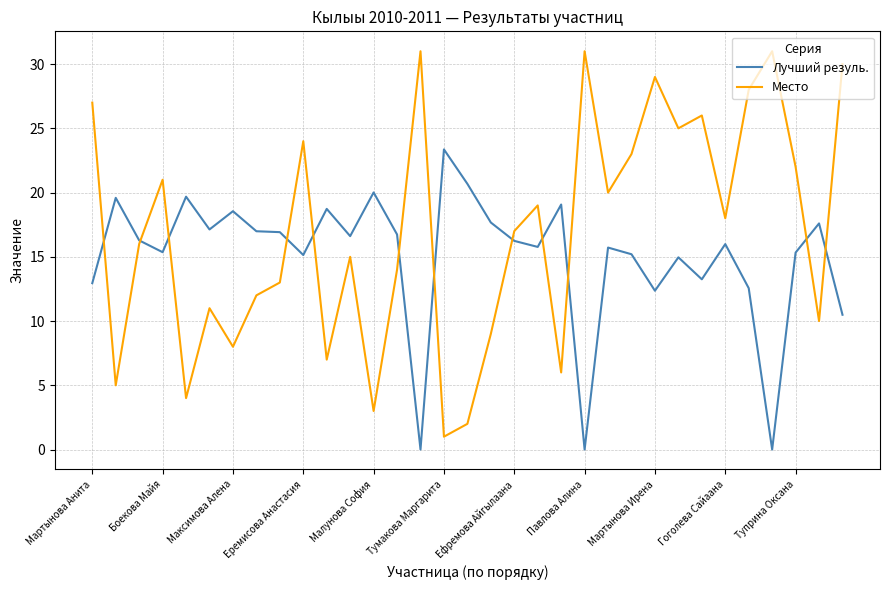

True or false: Лучший резуль. has more than 0 points higher than both neighbors.

True